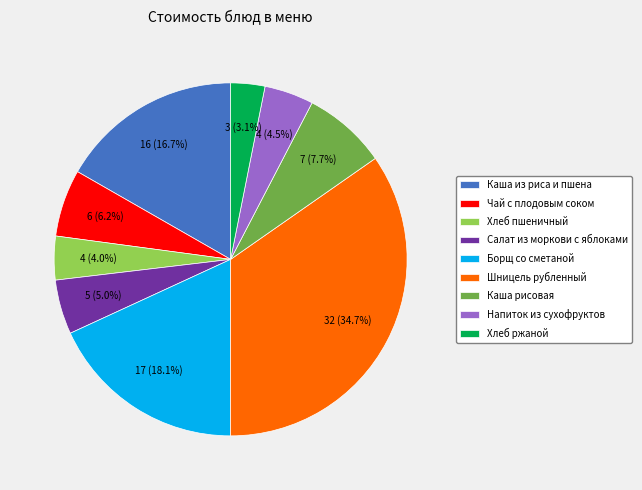

Does Чай с плодовым соком represent more than half of the total?

No